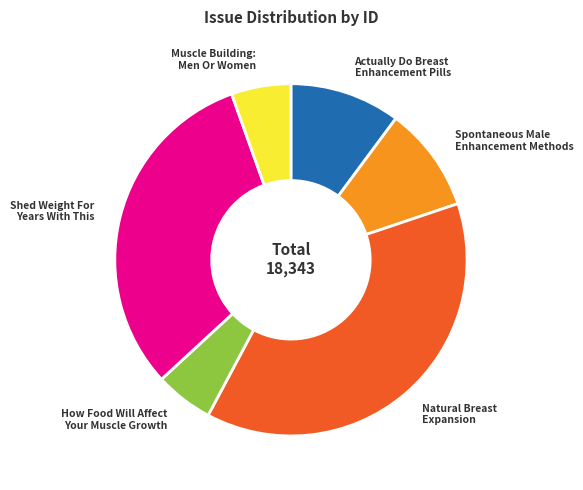

What is the ratio of the value at How Food Will Affect Your Muscle Growth to the value at Spontaneous Male Enhancement Methods?

0.6